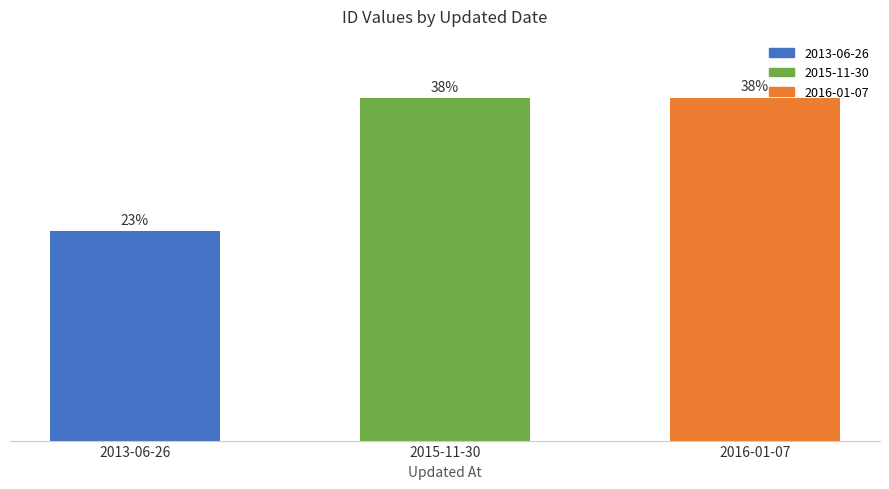

What is the approximate value at 2013-06-26, to the nearest 50?

15100